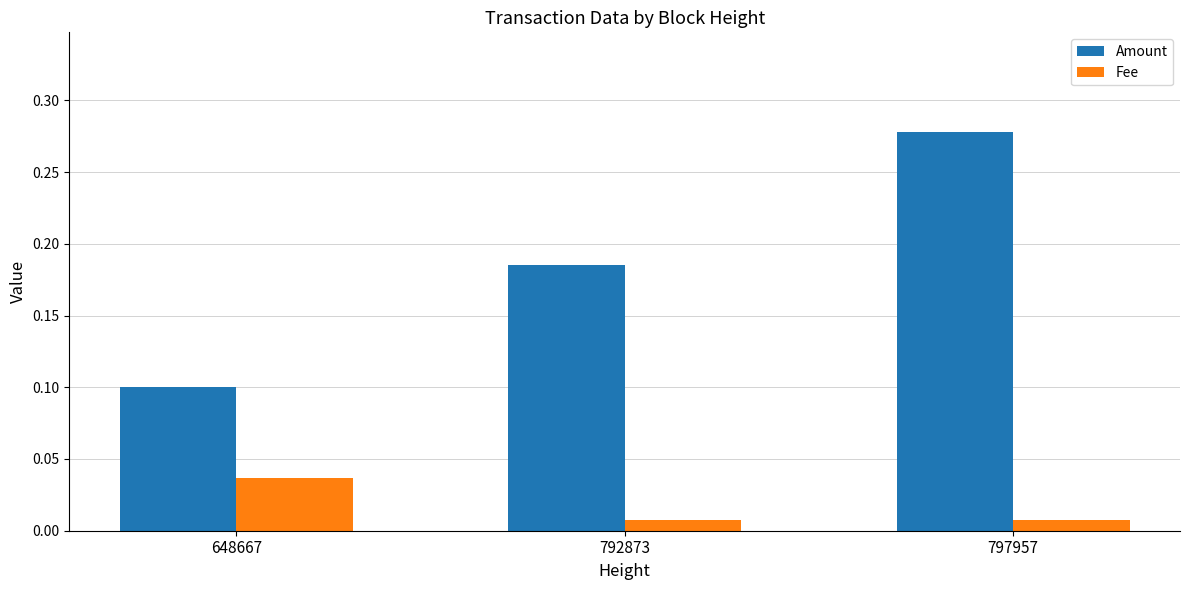

What is the spread (max minus min) of values at 648667?

0.1